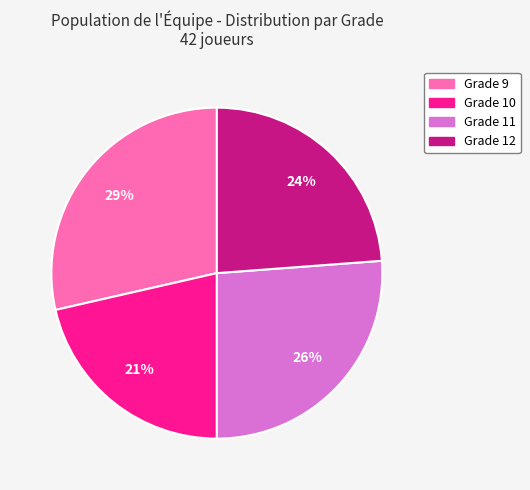

How many slices are in this pie chart?

4